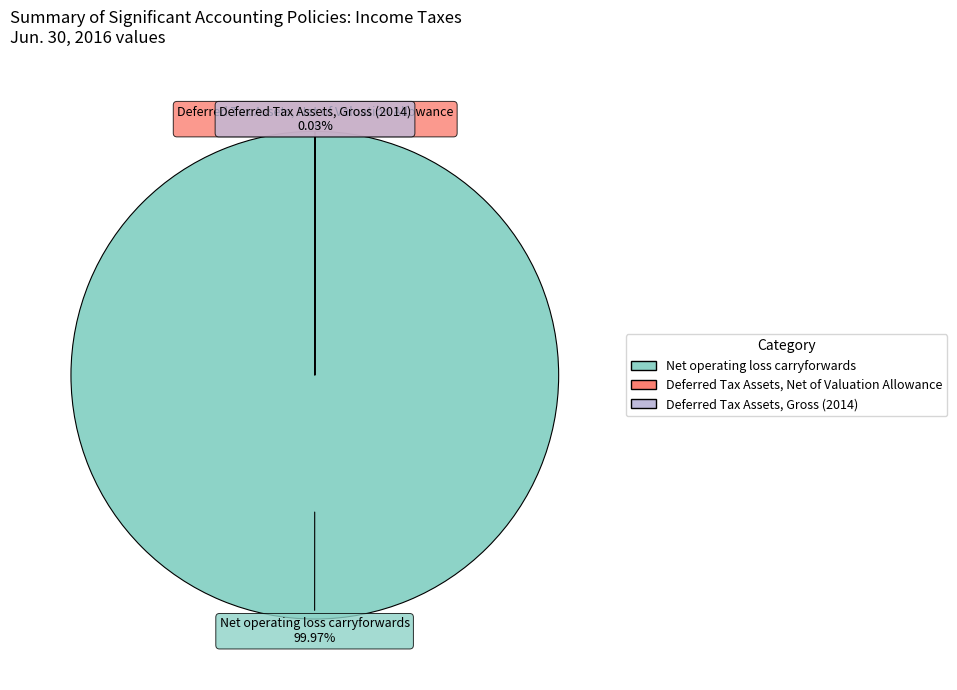

Does any single category account for the majority?

Yes